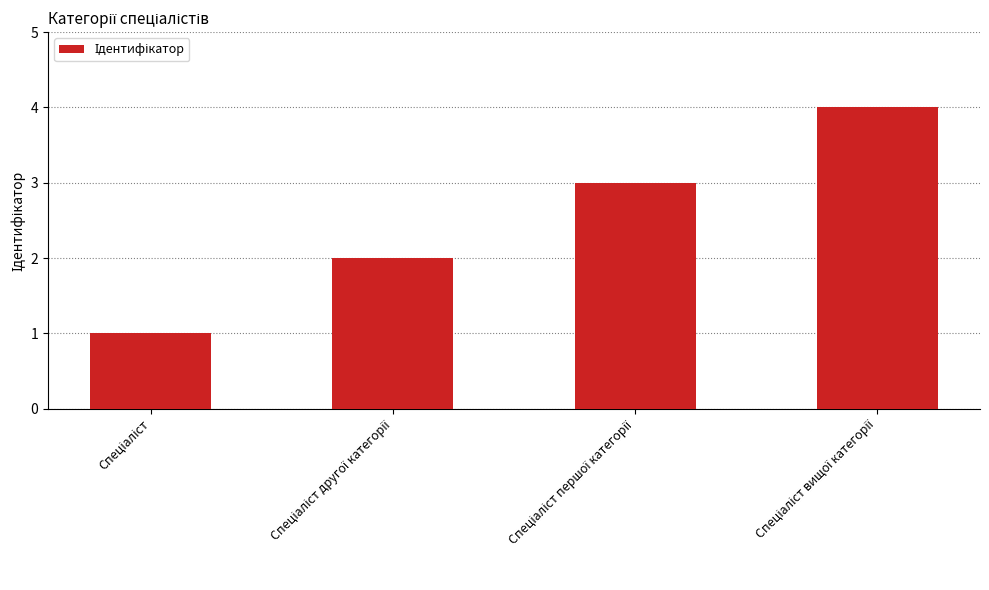

What is the difference between the maximum and minimum values?

3